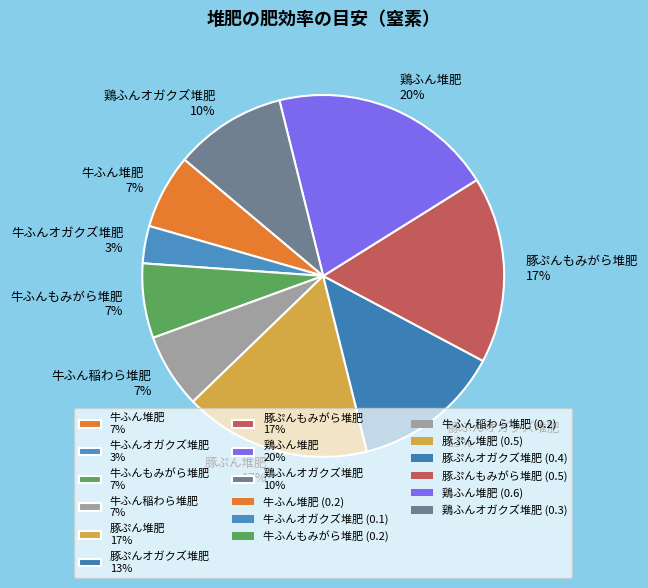

Does any single category account for the majority?

No